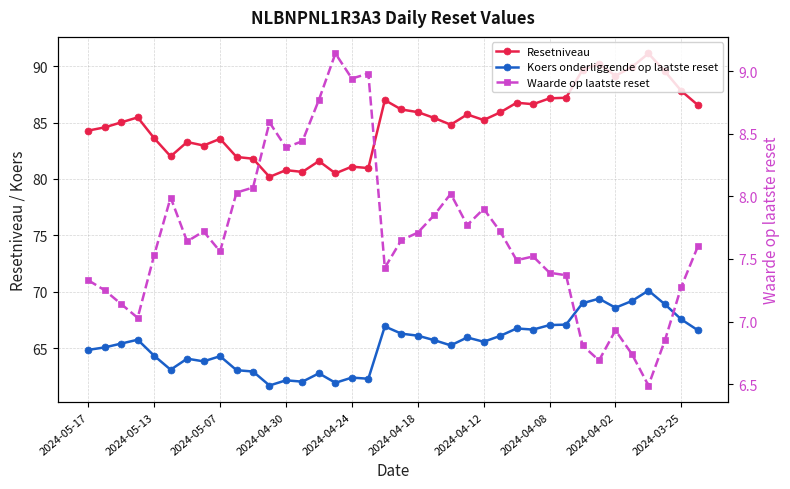

Is the value of Koers onderliggende op laatste reset at 2024-04-18 greater than the value of Waarde op laatste reset at 2024-04-08?

Yes